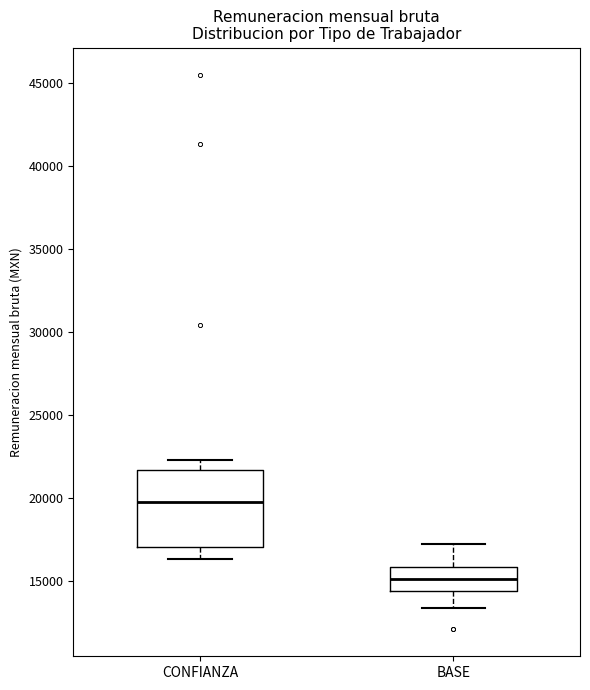

Which box's median line is the highest?

CONFIANZA